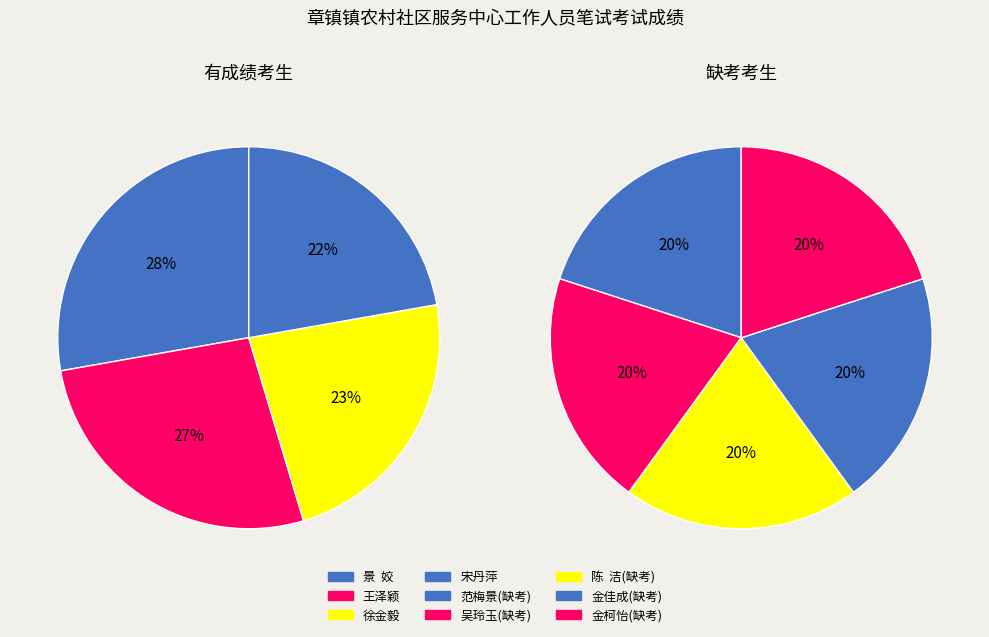

Is it true that 景  姣 is 38% of the pie?

False